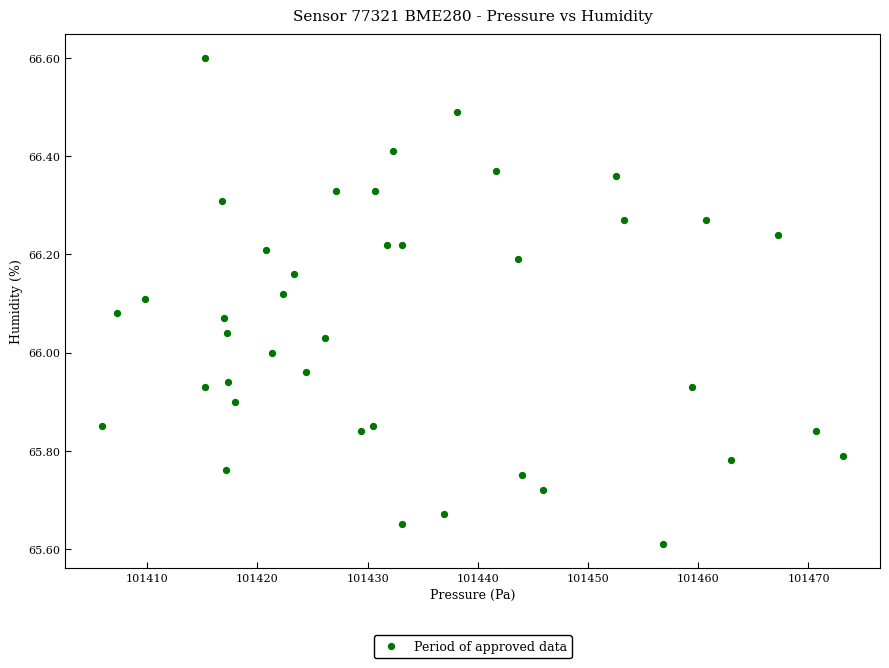

What is the range of Y values (max minus min)?

1.0